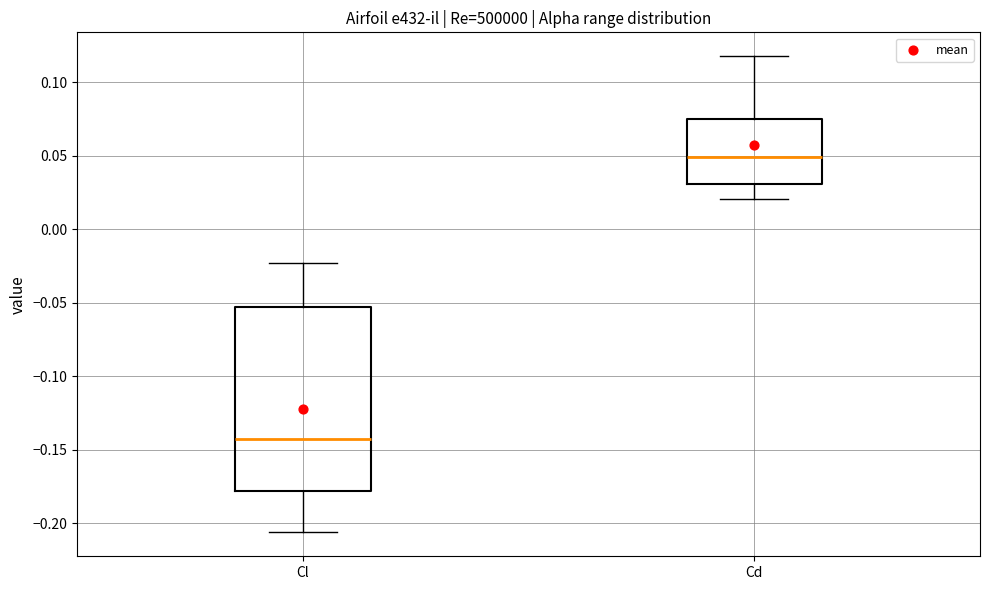

Reading left to right, transcribe this box plot: for each box, give where its median line is, the range the box spans, and where its two whiskers end, as read against the y-axis. The values are not printed on the chart, so give them approximately, as read against the axis.

Cl: median -0.140, box -0.180 to -0.055, whiskers -0.205 to -0.025
Cd: median 0.050, box 0.030 to 0.075, whiskers 0.020 to 0.120